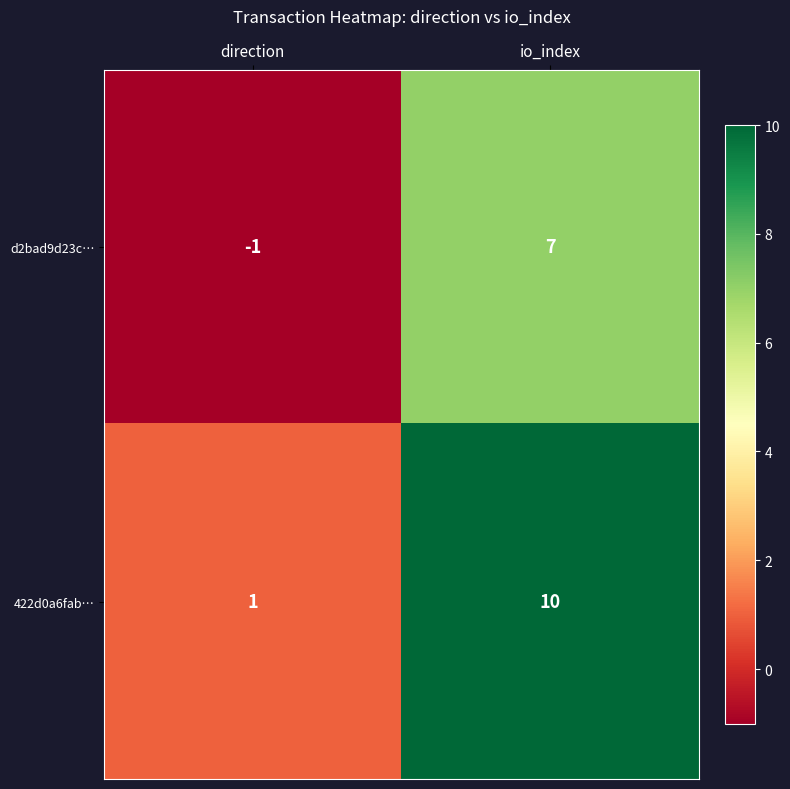

At how many categories does at least one series exceed 4?

1